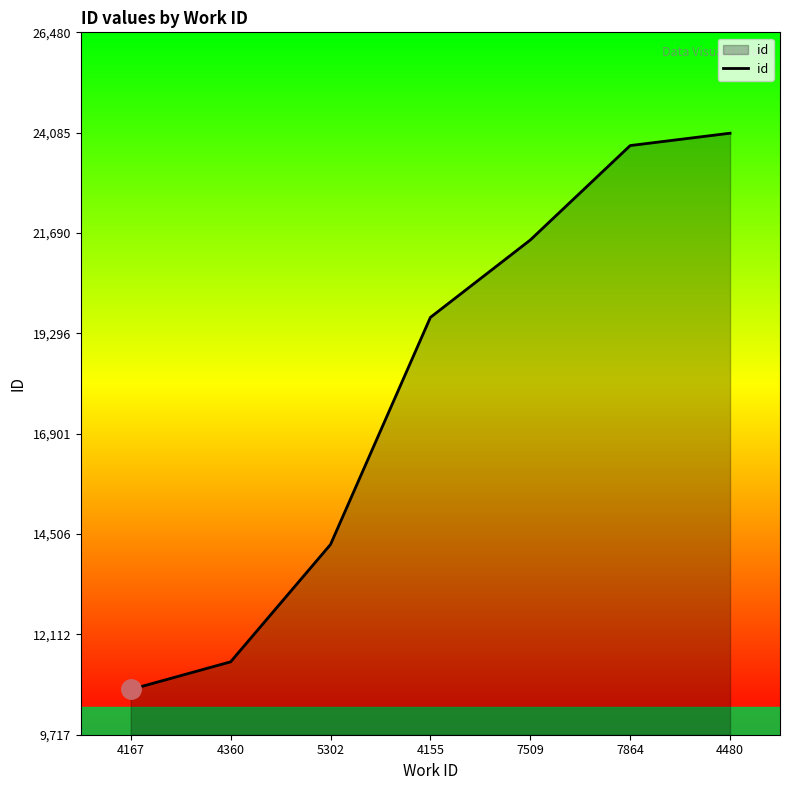

What is the change in value from 4167 to 4155?

+8880